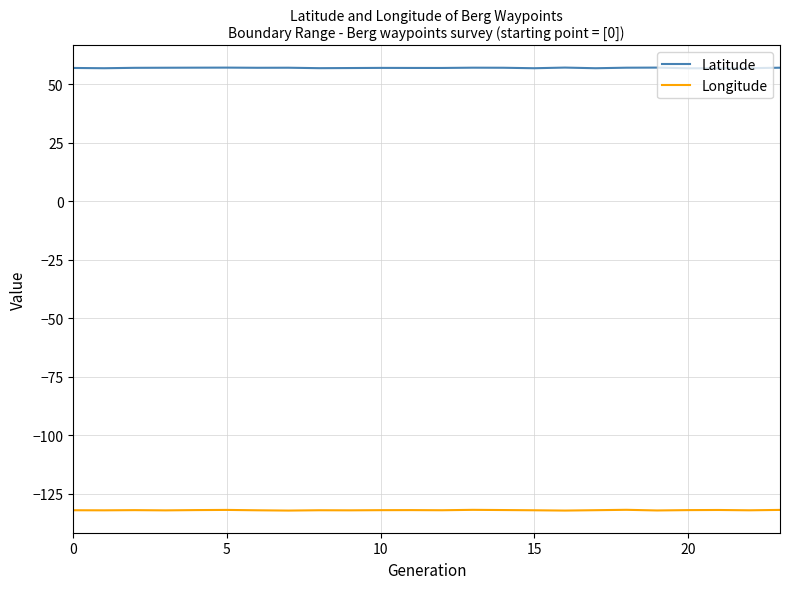

True or false: Latitude and Longitude intersect in this chart.

False